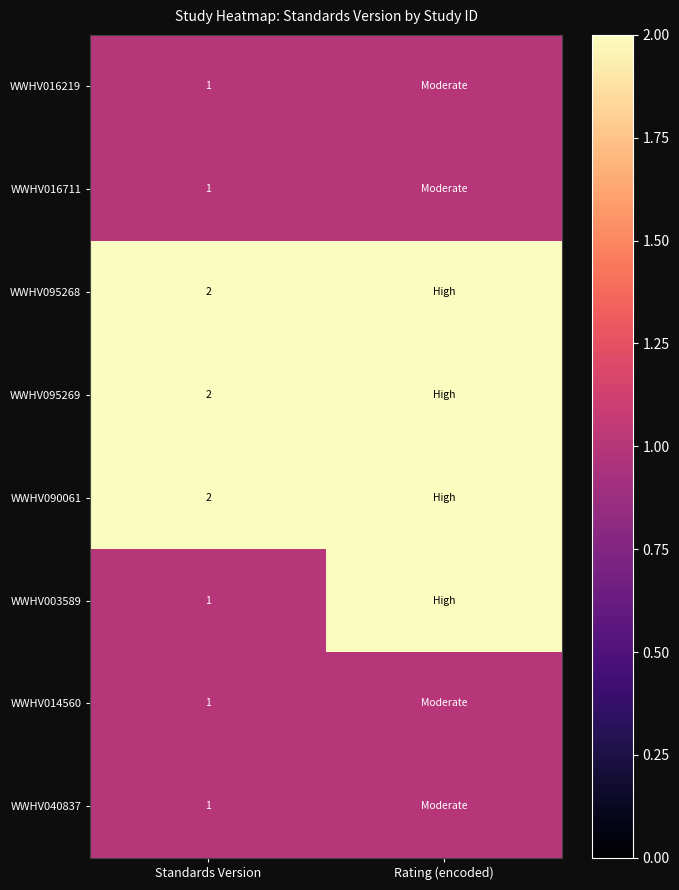

What is the total value across all series at Standards Version?

11